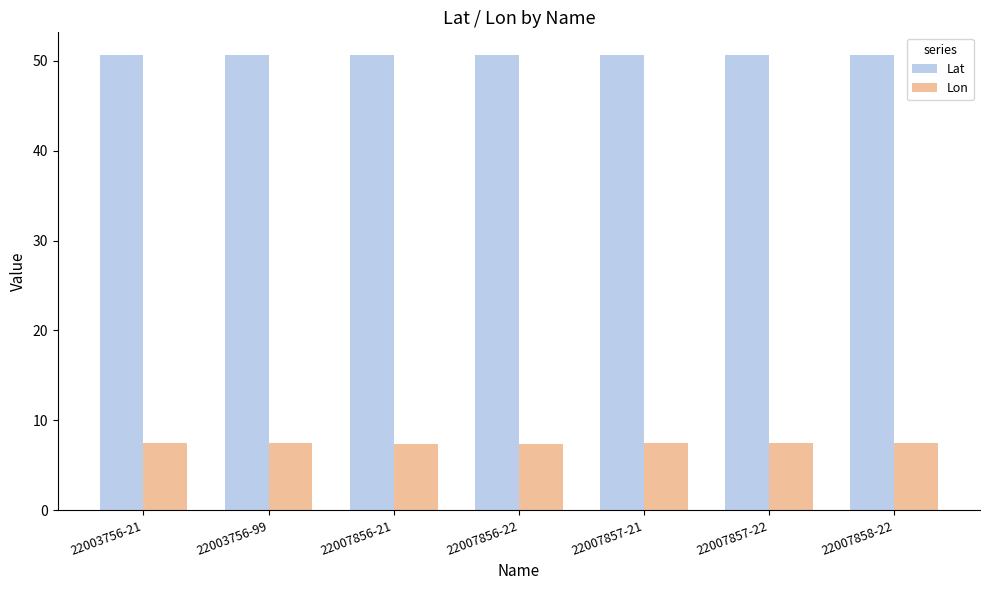

What is the sum of all Lat values?

354.4